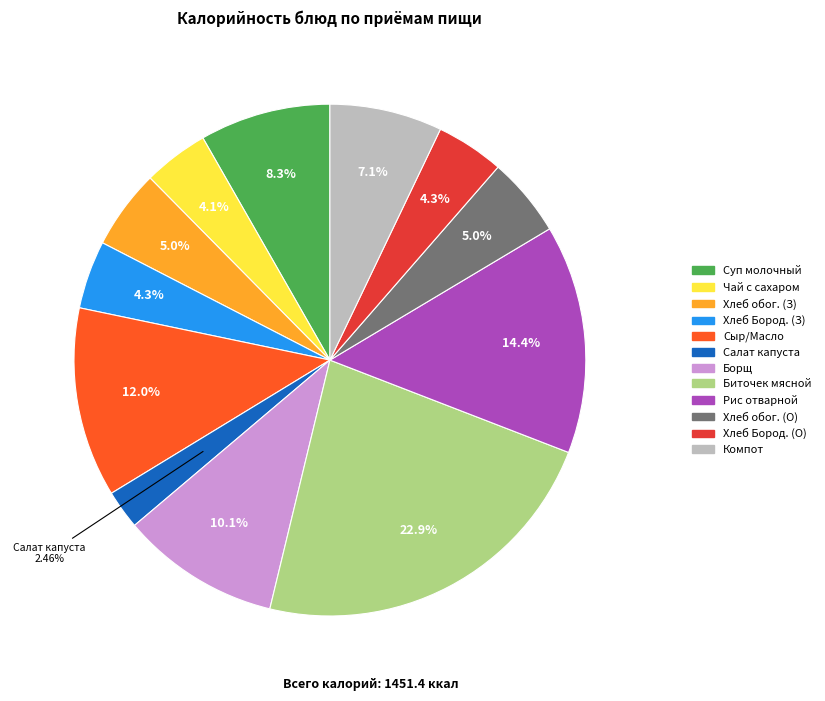

Does any single category account for the majority?

No